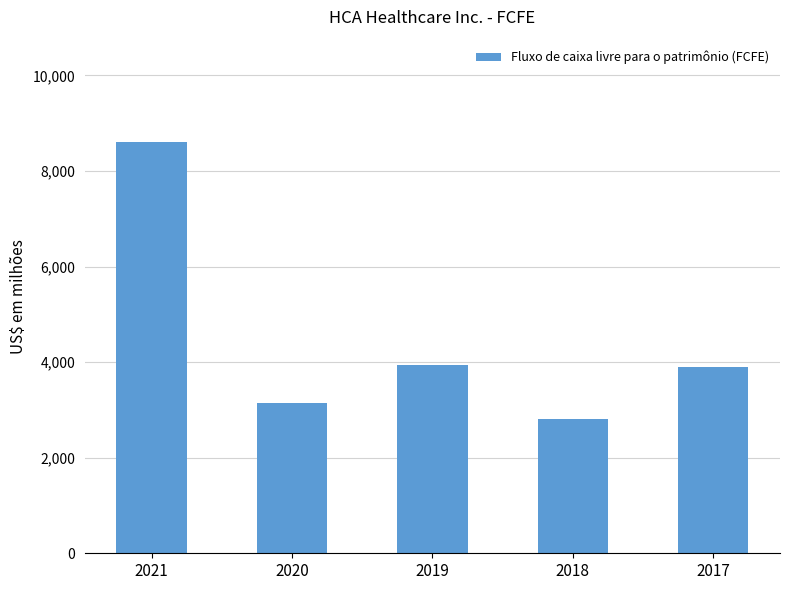

What is the change in value from 2021 to 2017?

-4705